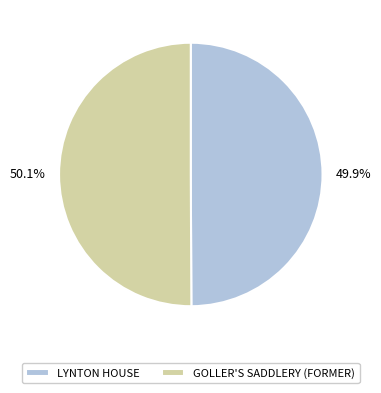

To the nearest percent, what is the combined percentage of LYNTON HOUSE and GOLLER'S SADDLERY (FORMER)?

100%